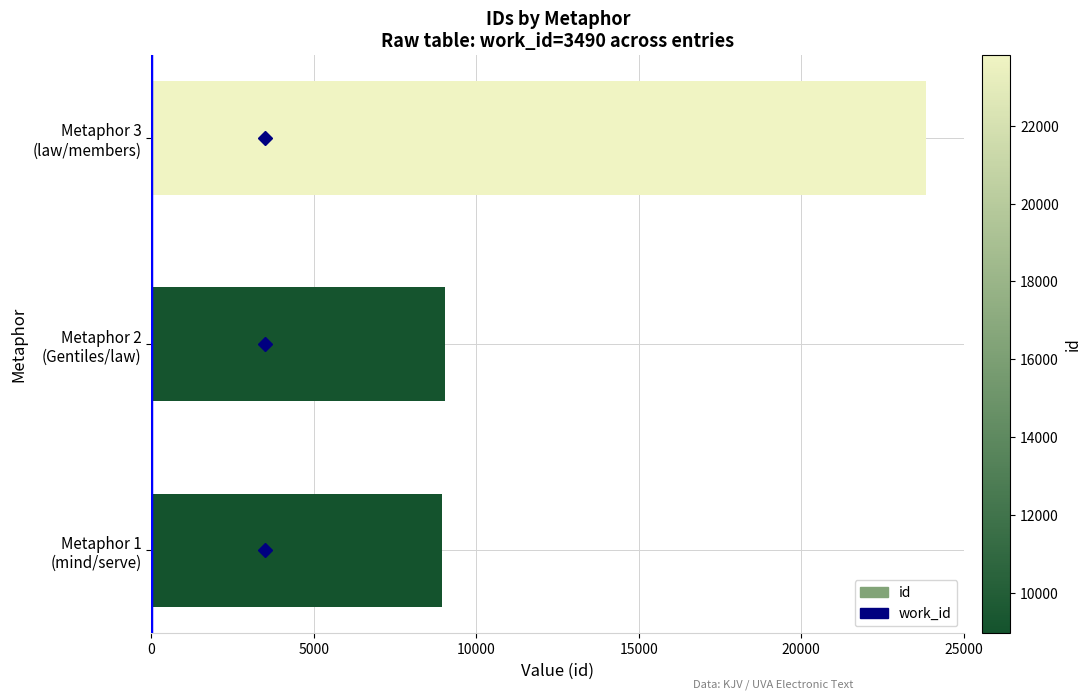

What is the average value?

13942